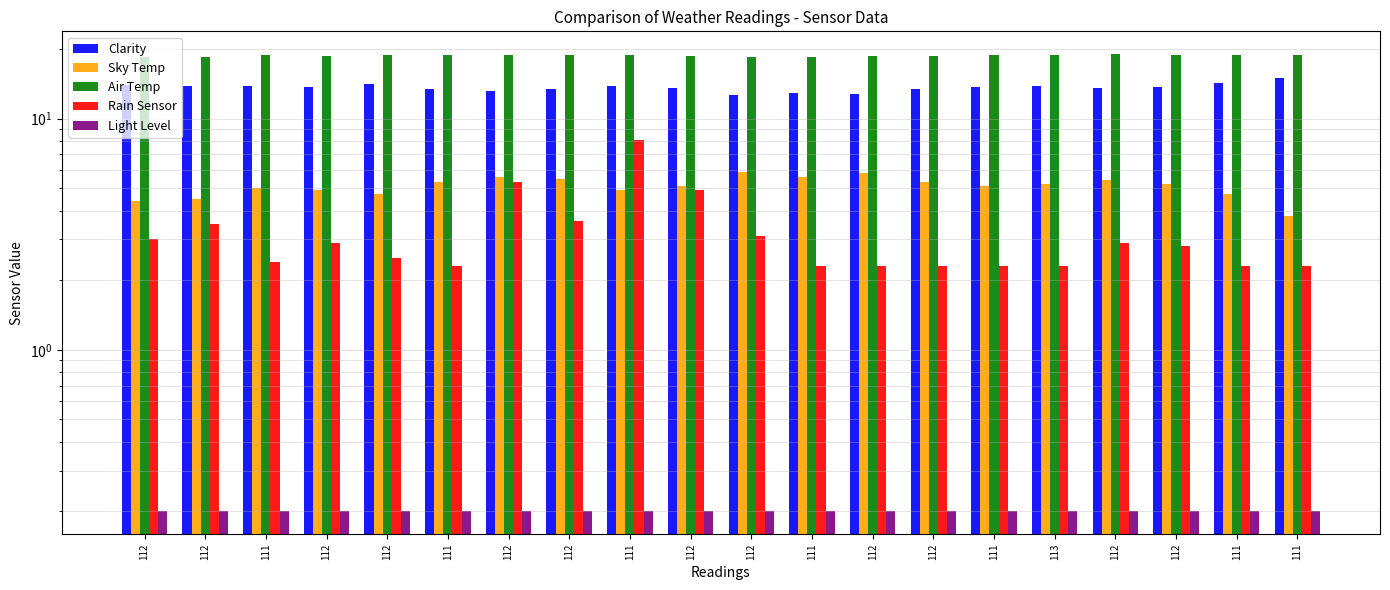

What is the value of the Sky Temp bar at the 13th from the left?

4.4